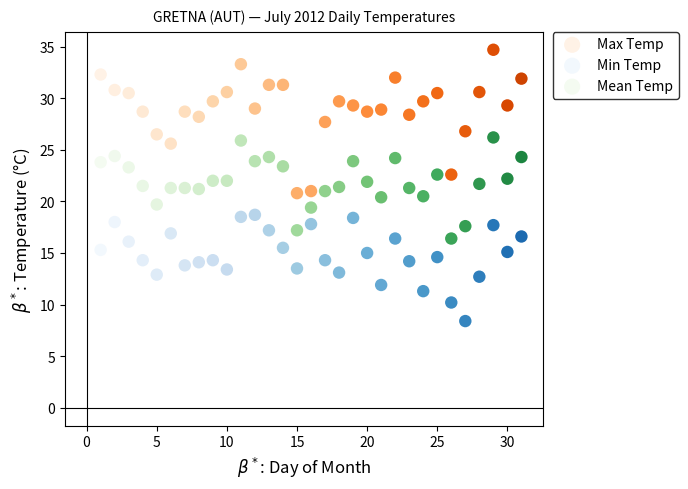

Which series reaches the minimum Y coordinate?

Min Temp